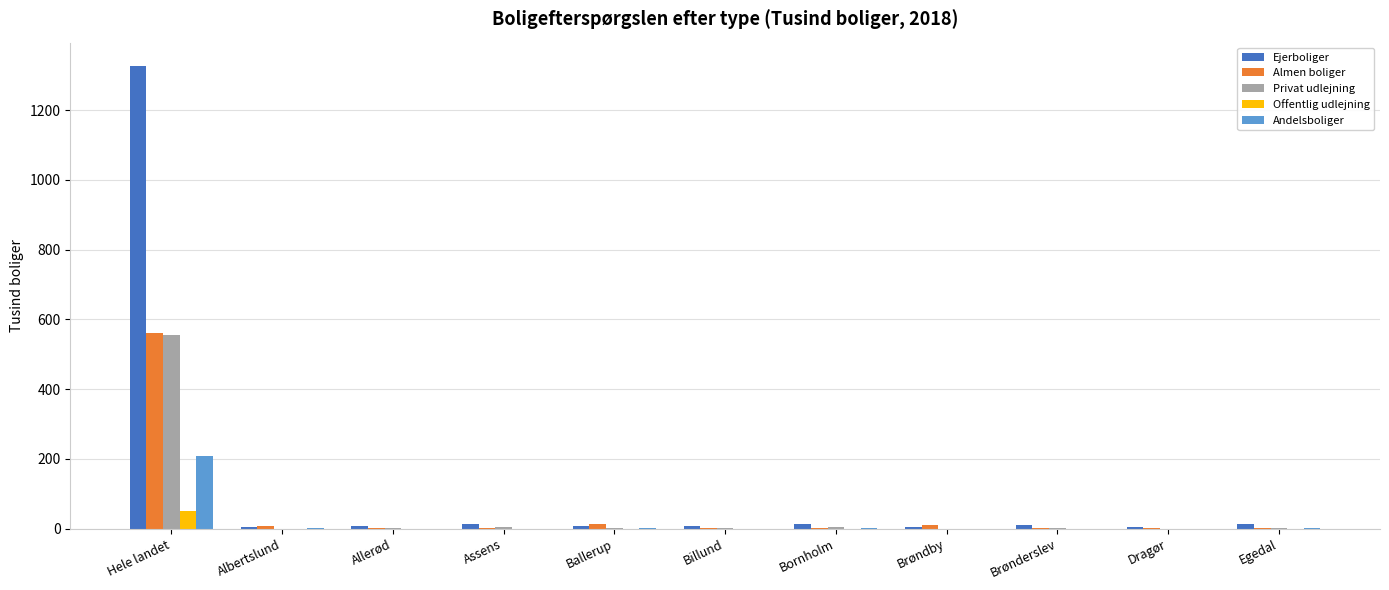

Which series has the largest total across all categories?

Ejerboliger